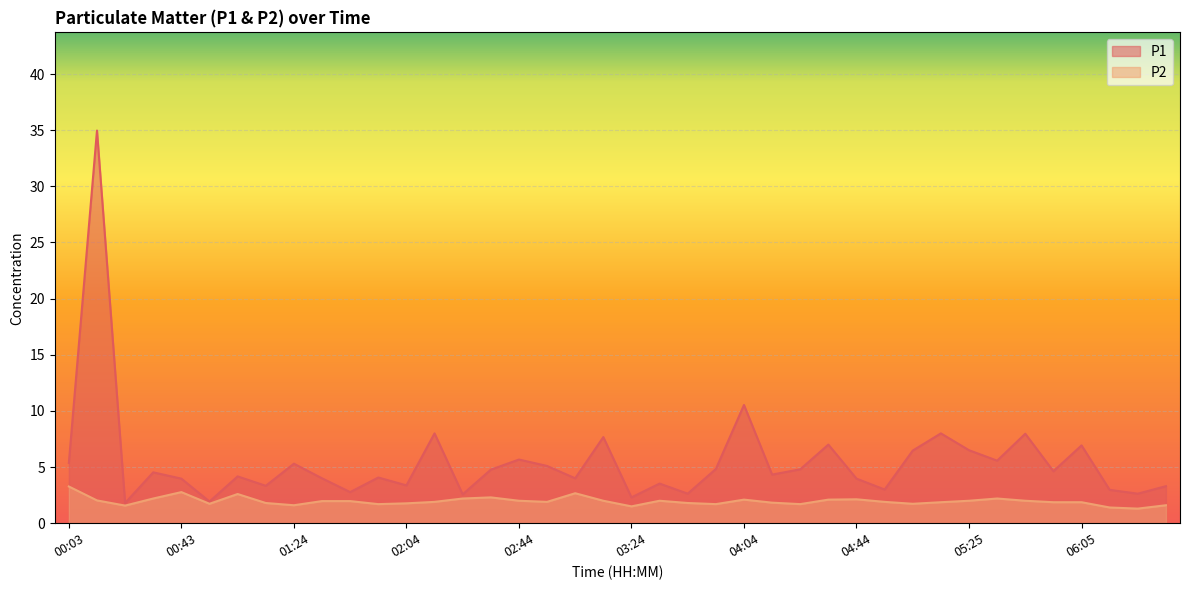

What is the minimum value shown in the chart?

1.3